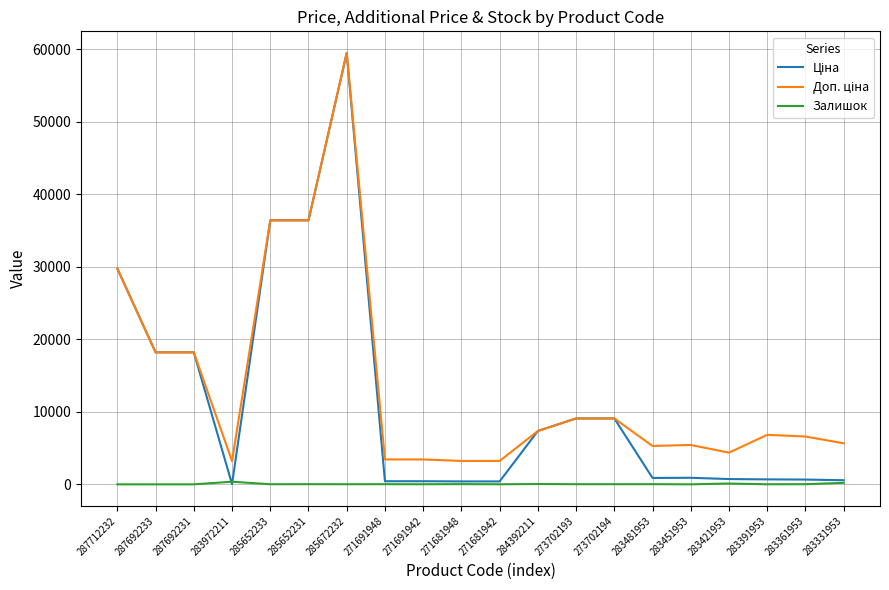

Is it true that Залишок equals 10.0 at 271681942?

True